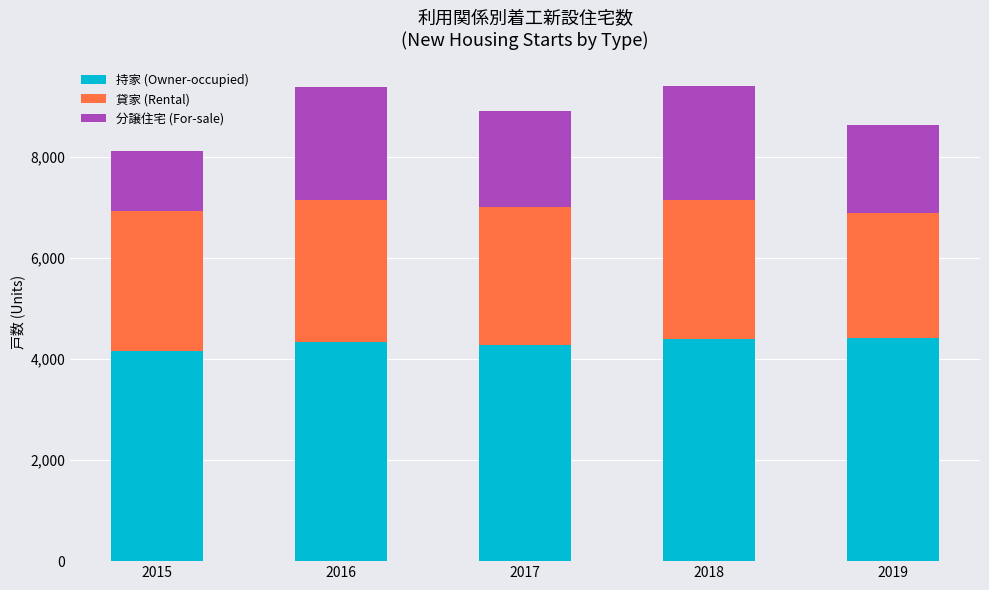

Does the chart contain stacked bars?

Yes